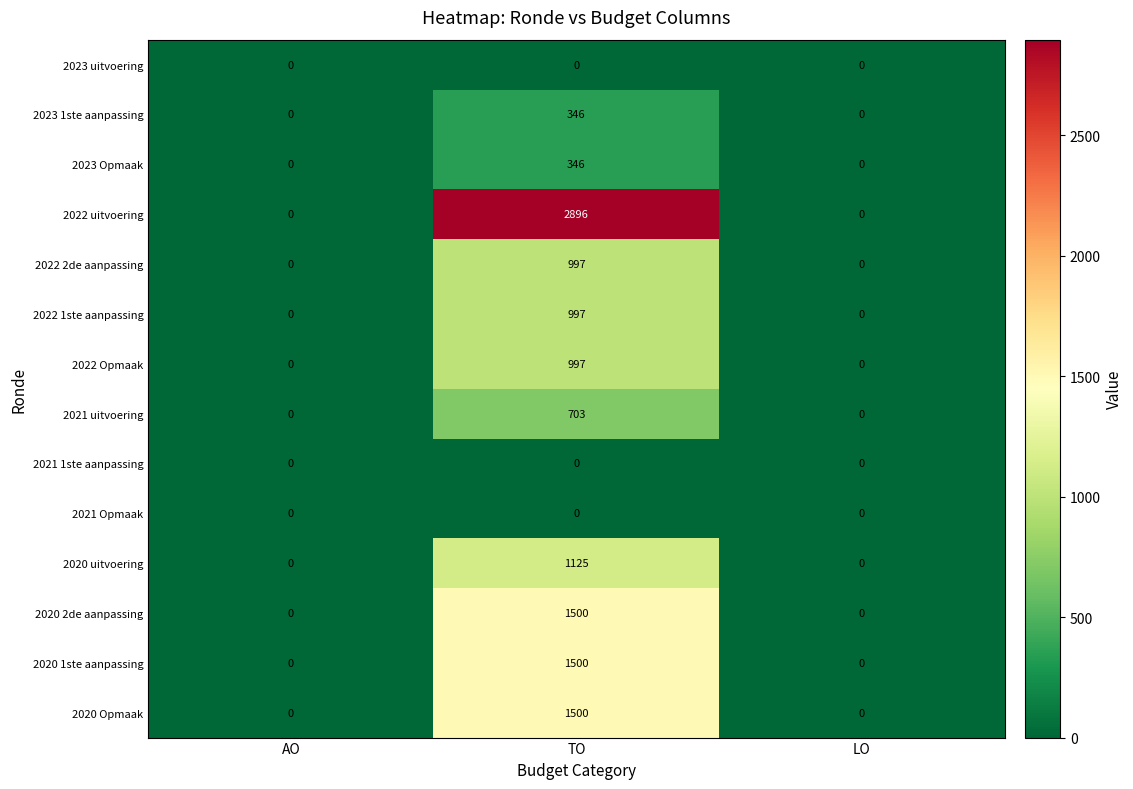

Which category has the highest value in the 2022 Opmaak series?

TO